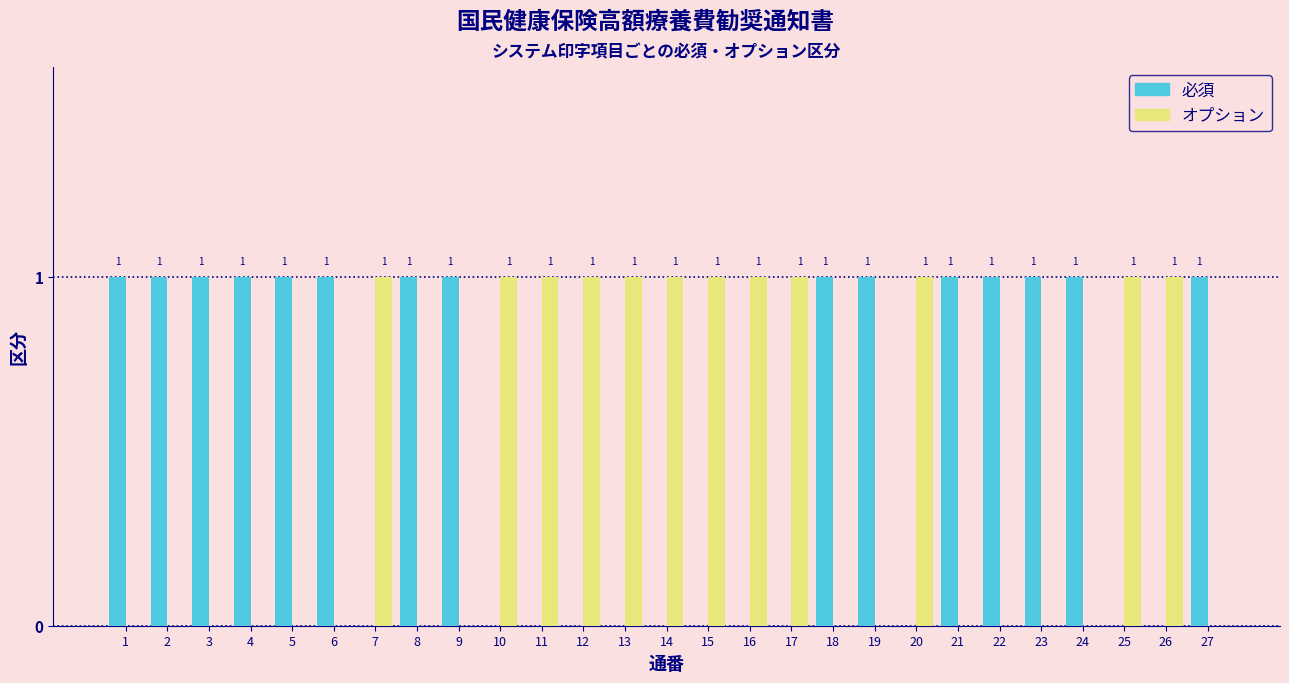

Reading right to left, what are all the values shown in this chart?

必須: 27=1	26=0	25=0	24=1	23=1	22=1	21=1	20=0	19=1	18=1	17=0	16=0	15=0	14=0	13=0	12=0	11=0	10=0	9=1	8=1	7=0	6=1	5=1	4=1	3=1	2=1	1=1
オプション: 27=0	26=1	25=1	24=0	23=0	22=0	21=0	20=1	19=0	18=0	17=1	16=1	15=1	14=1	13=1	12=1	11=1	10=1	9=0	8=0	7=1	6=0	5=0	4=0	3=0	2=0	1=0